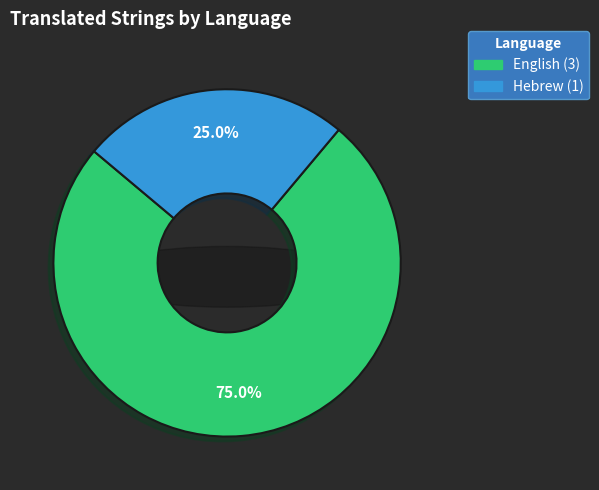

Is there any slice that represents more than half of the pie?

Yes